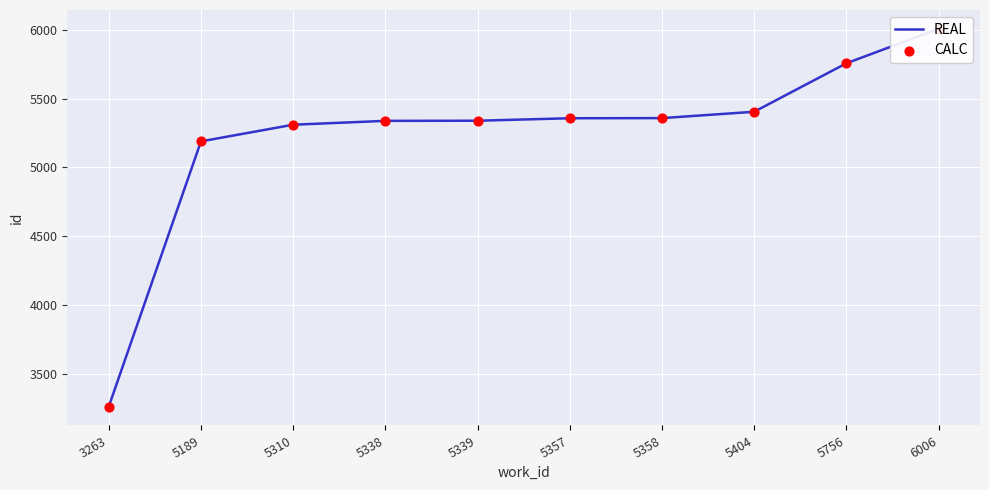

Which series has the largest Y range (max minus min)?

REAL